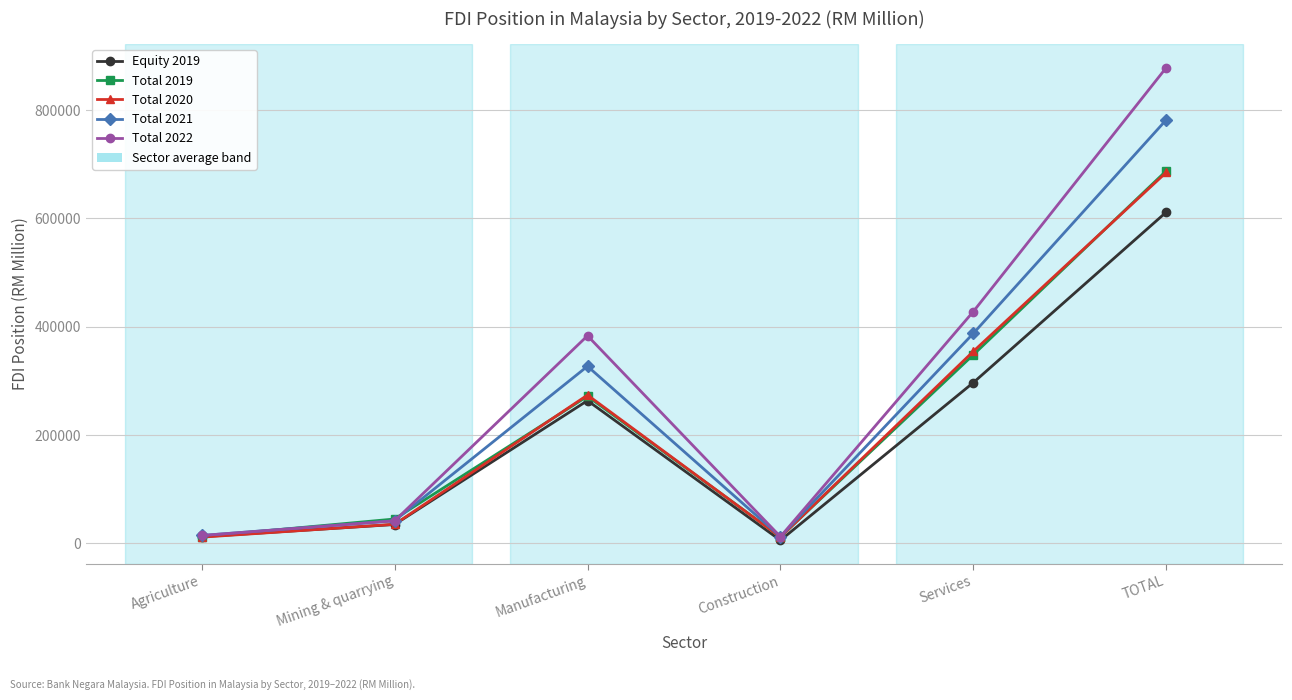

What is the difference between the Total 2022 values at Construction and Services?

415925.3